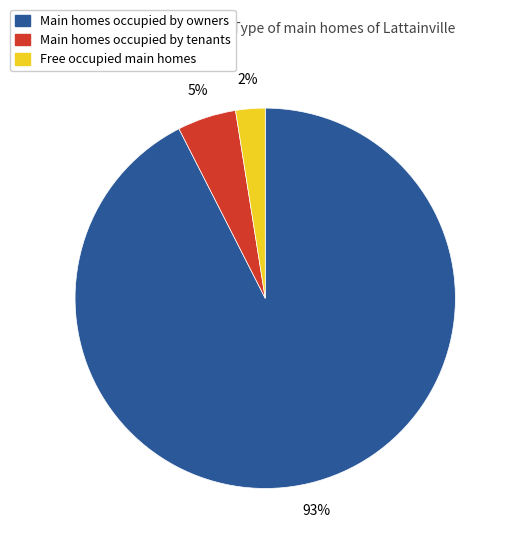

Is there any slice that represents more than half of the pie?

Yes